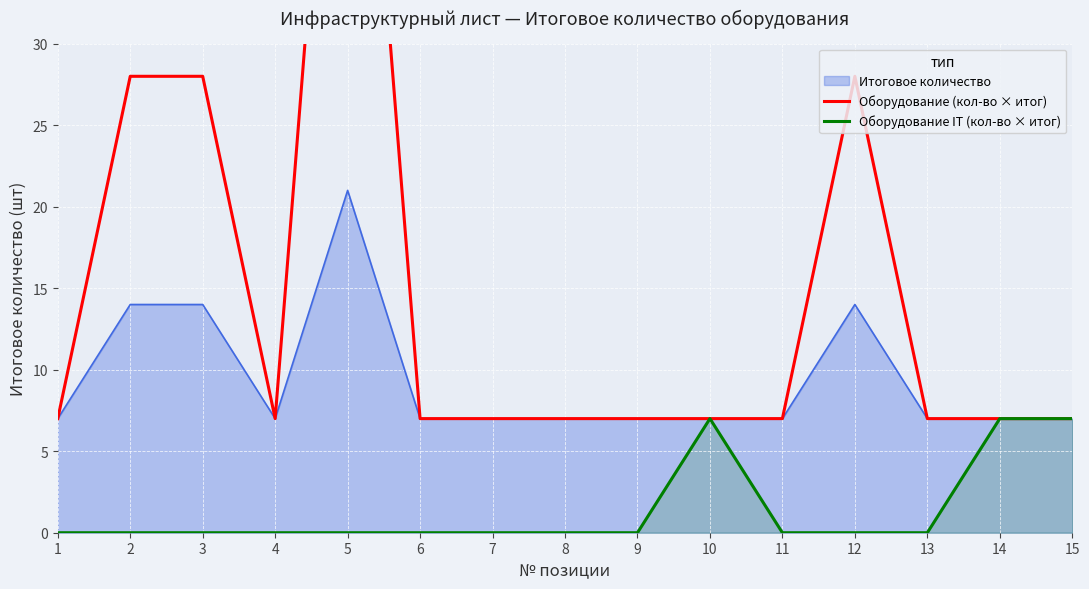

The value of Оборудование (кол-во × итог) at 3 is 45. True or false?

False